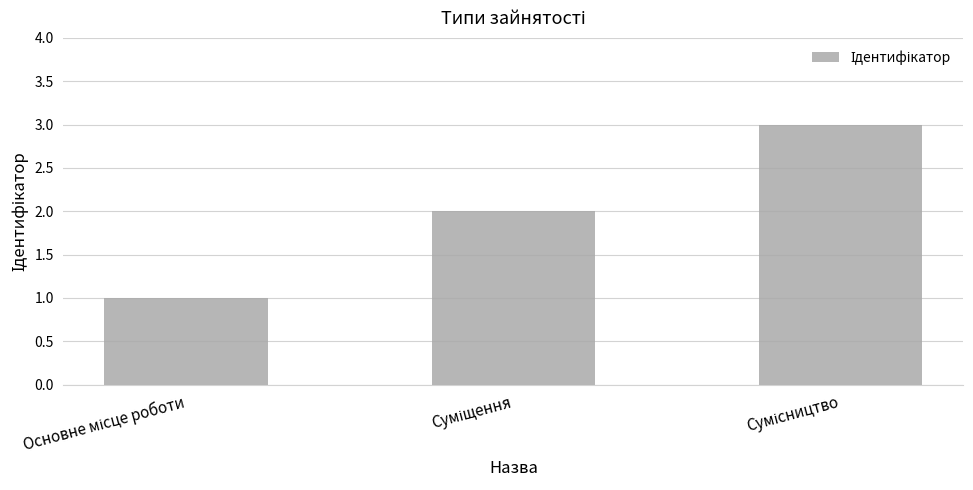

What is the greatest value displayed?

3